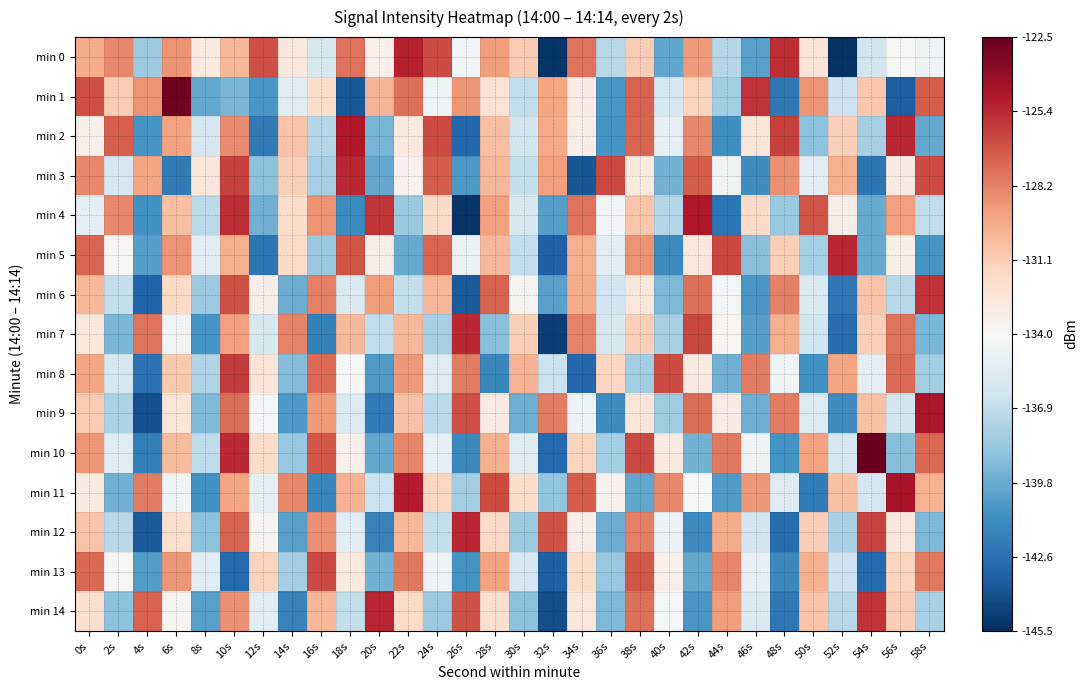

Which has a higher value, 4s or 6s?

6s